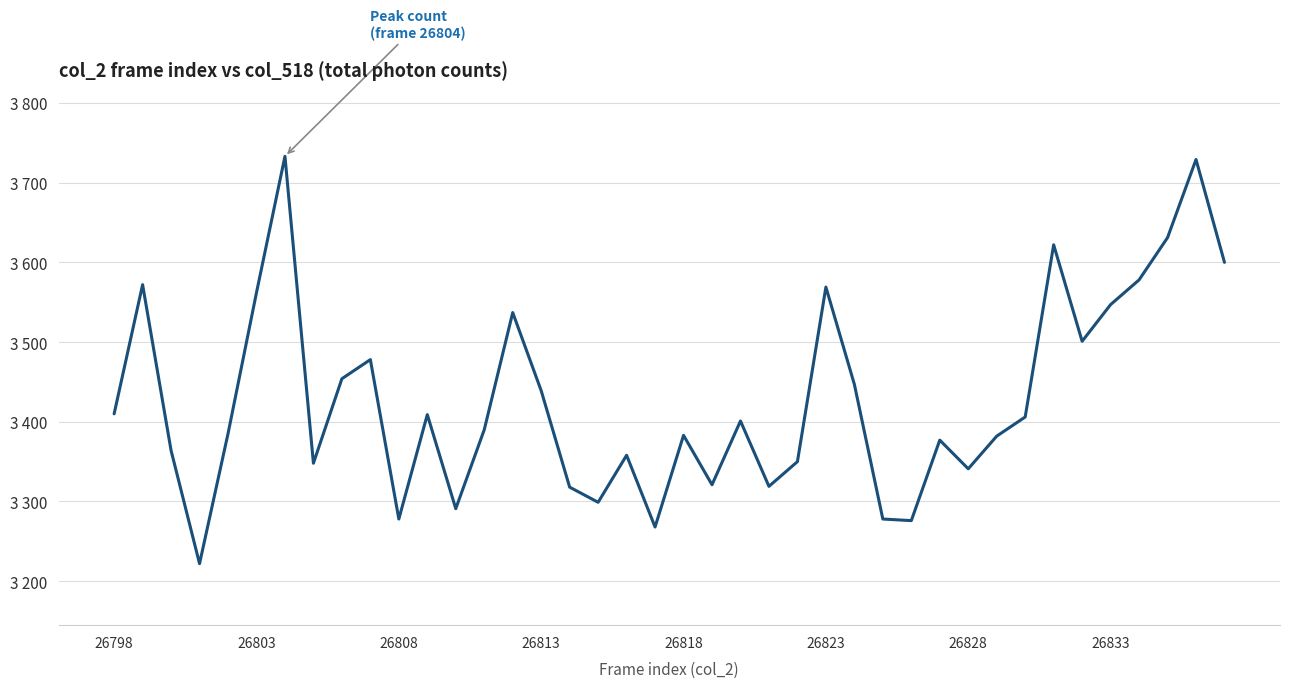

Does the chart have visible grid lines?

Yes